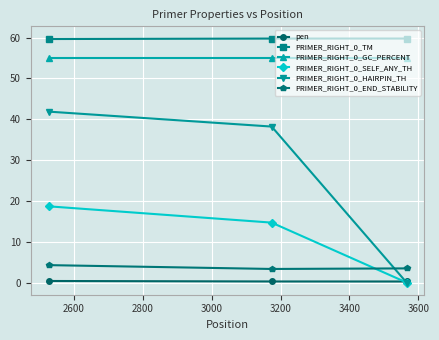

What is the greatest value displayed?

59.7